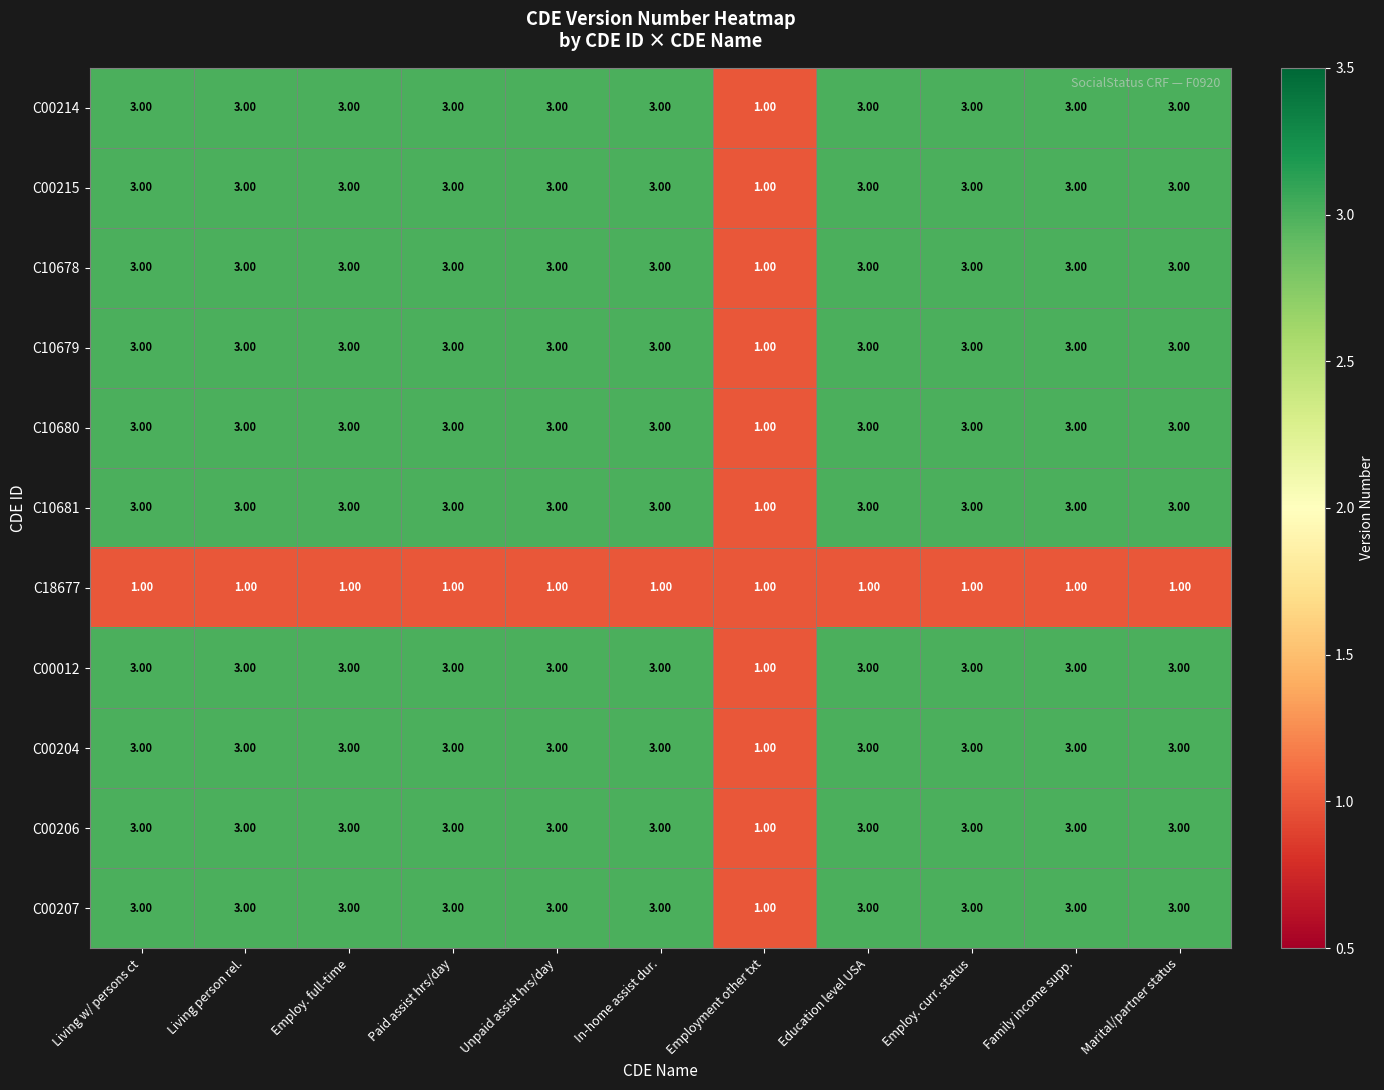

What is the total value across all series at Education level USA?

31